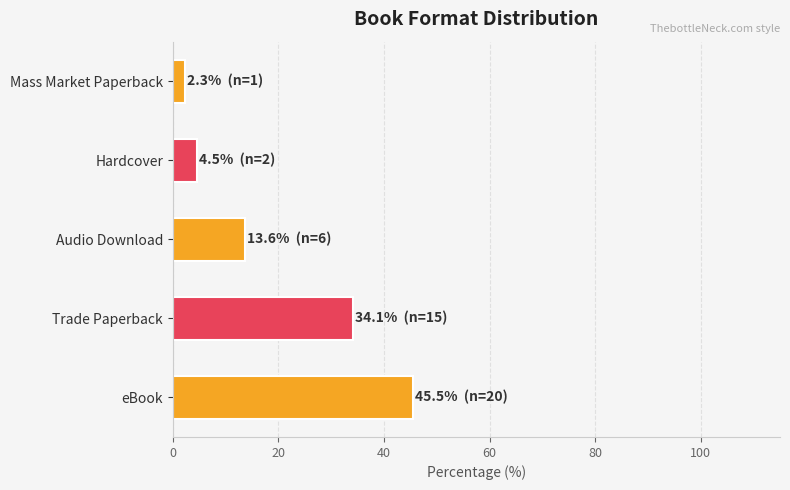

Which has a higher value, eBook or Mass Market Paperback?

eBook